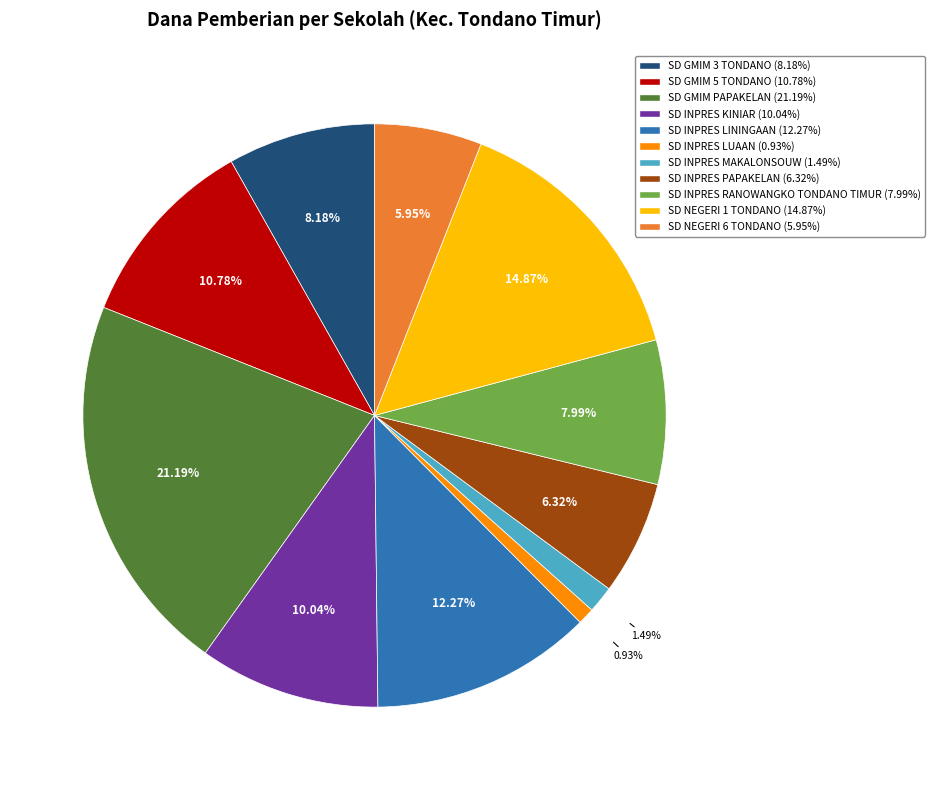

Between SD NEGERI 1 TONDANO and SD INPRES LININGAAN, which is larger?

SD NEGERI 1 TONDANO